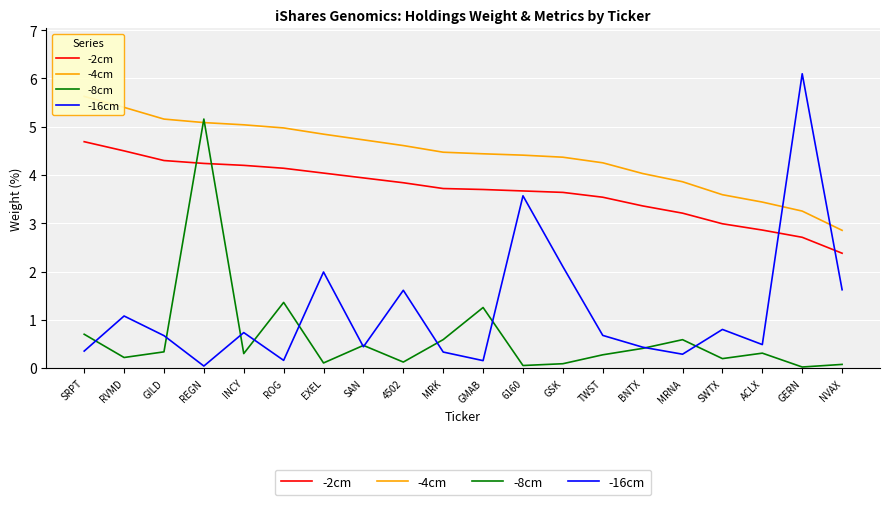

Between REGN and NVAX, which series saw the biggest shift?

-8cm